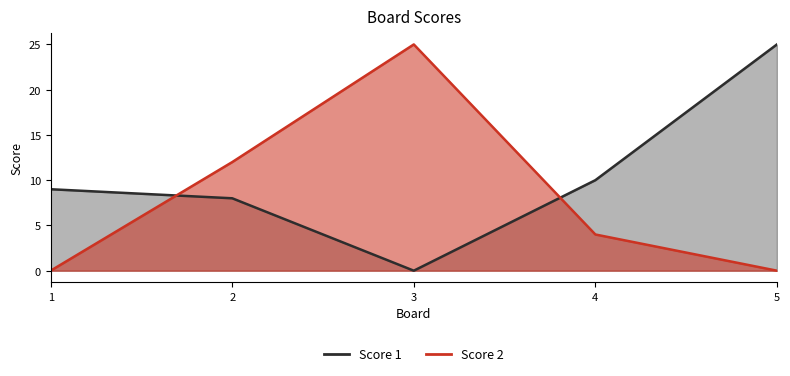

The value of Score 2 at 4 is 4. True or false?

True